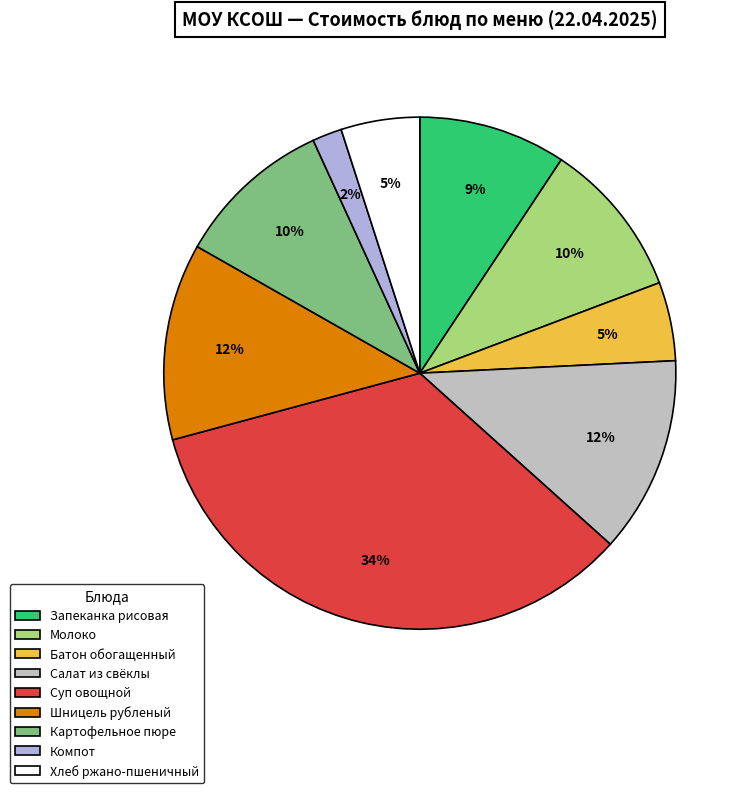

Which slice is the largest?

Суп овощной